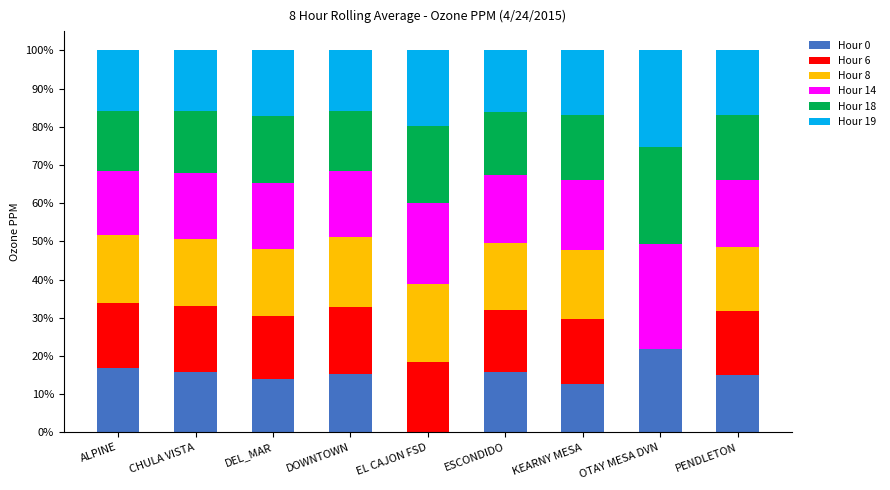

What is the total value across all series at ALPINE?

100.0